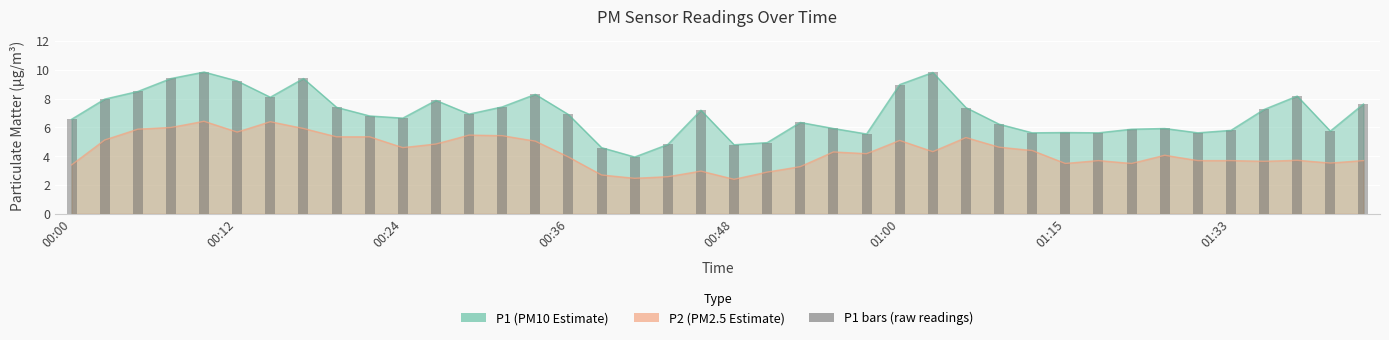

Reading left to right, what are all the values shown in this chart?

6.6	8.0	8.5	9.4	9.8	9.2	8.1	9.4	7.4	6.8	6.7	7.9	6.9	7.4	8.3	6.9	4.6	4.0	4.8	7.2	4.8	5.0	6.3	5.9	5.5	9.0	9.8	7.4	6.2	5.6	5.7	5.6	5.9	5.9	5.6	5.8	7.2	8.2	5.8	7.6